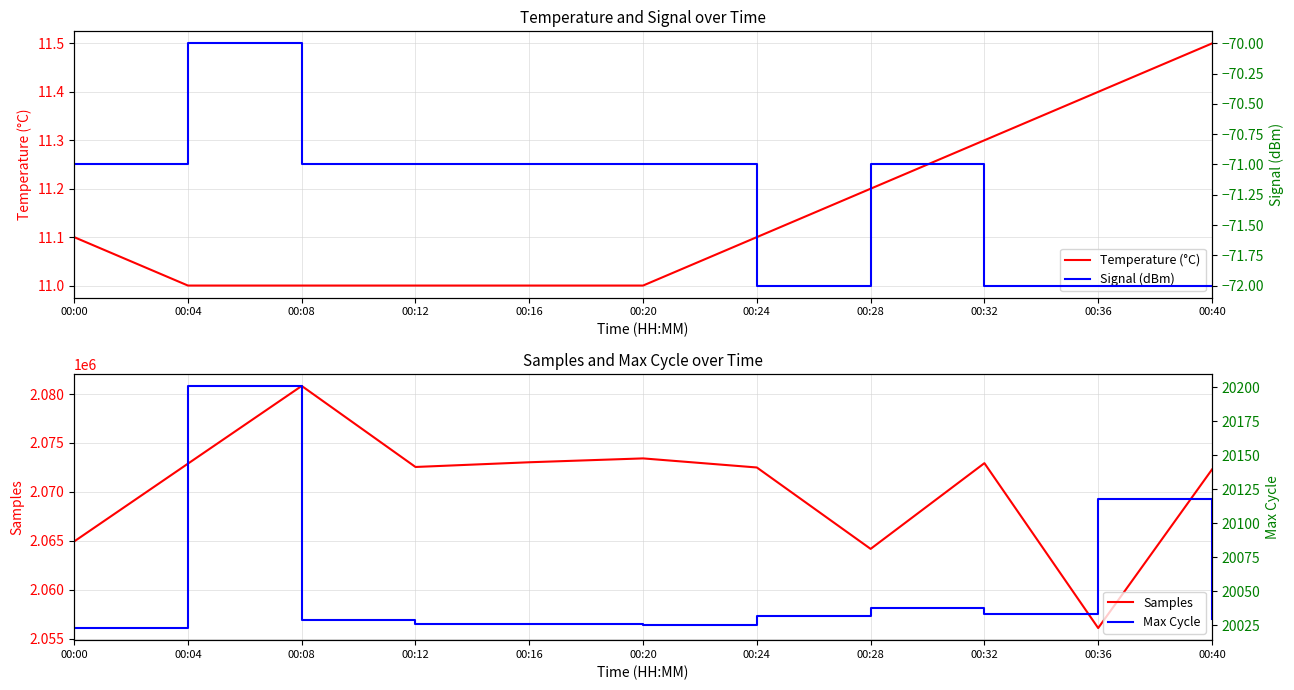

Reading right to left, list all the values displayed in this chart.

Temperature (°C): 11.5	11.4	11.3	11.2	11.1	11.0	11.0	11.0	11.0	11.0	11.1
Samples: 2072294.0	2056111.0	2072941.0	2064191.0	2072500.0	2073427.0	2073033.0	2072552.0	2080823.0	2072891.0	2064949.0
Signal (dBm): -72.0	-72.0	-72.0	-71.0	-72.0	-71.0	-71.0	-71.0	-71.0	-70.0	-71.0
Max Cycle: 20030.0	20118.0	20033.0	20038.0	20032.0	20025.0	20026.0	20026.0	20029.0	20201.0	20023.0